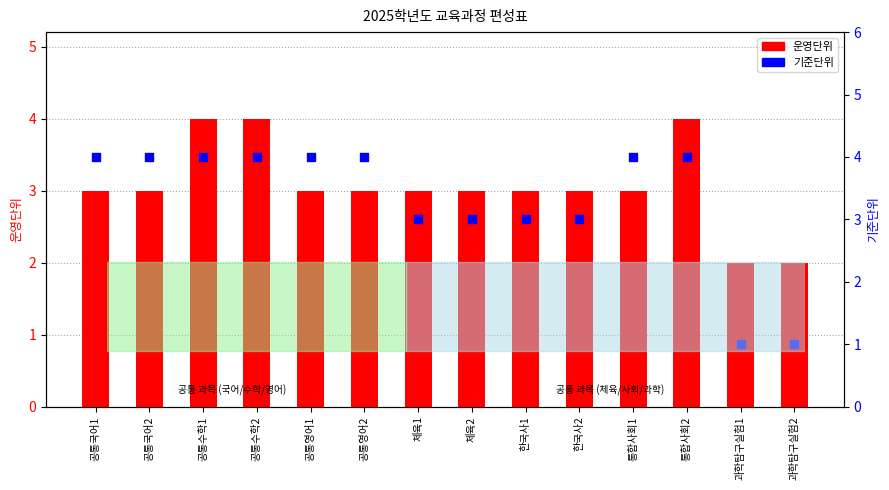

Which series reaches the maximum Y coordinate?

운영단위